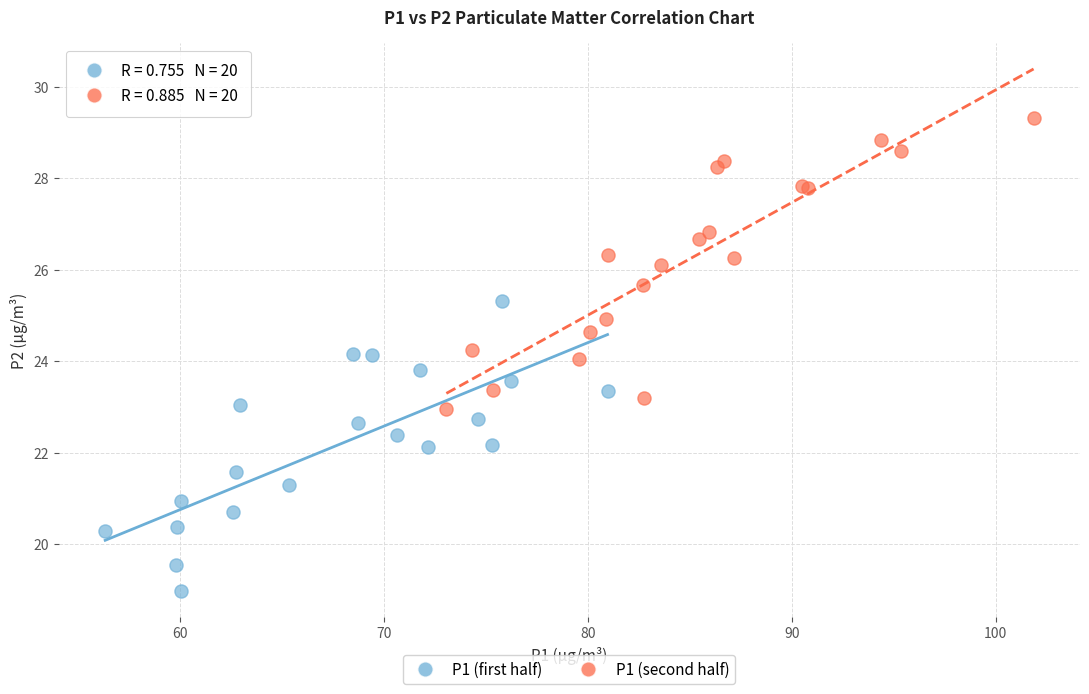

Which series reaches the maximum Y coordinate?

P1 (second half)